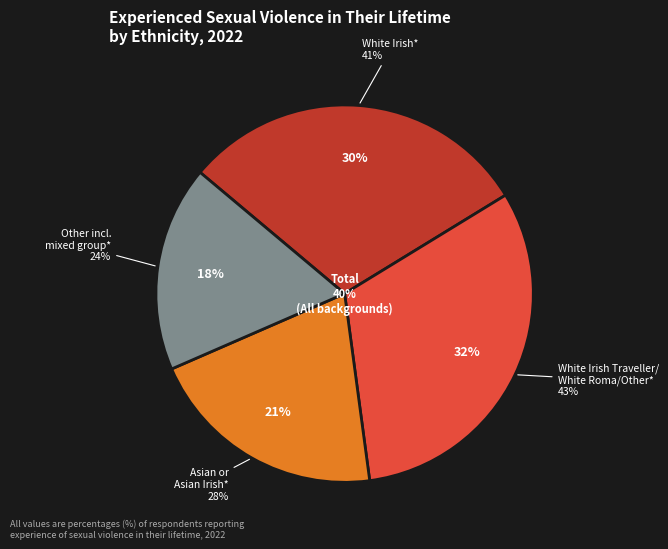

Is it true that White Irish is 19% of the pie?

False